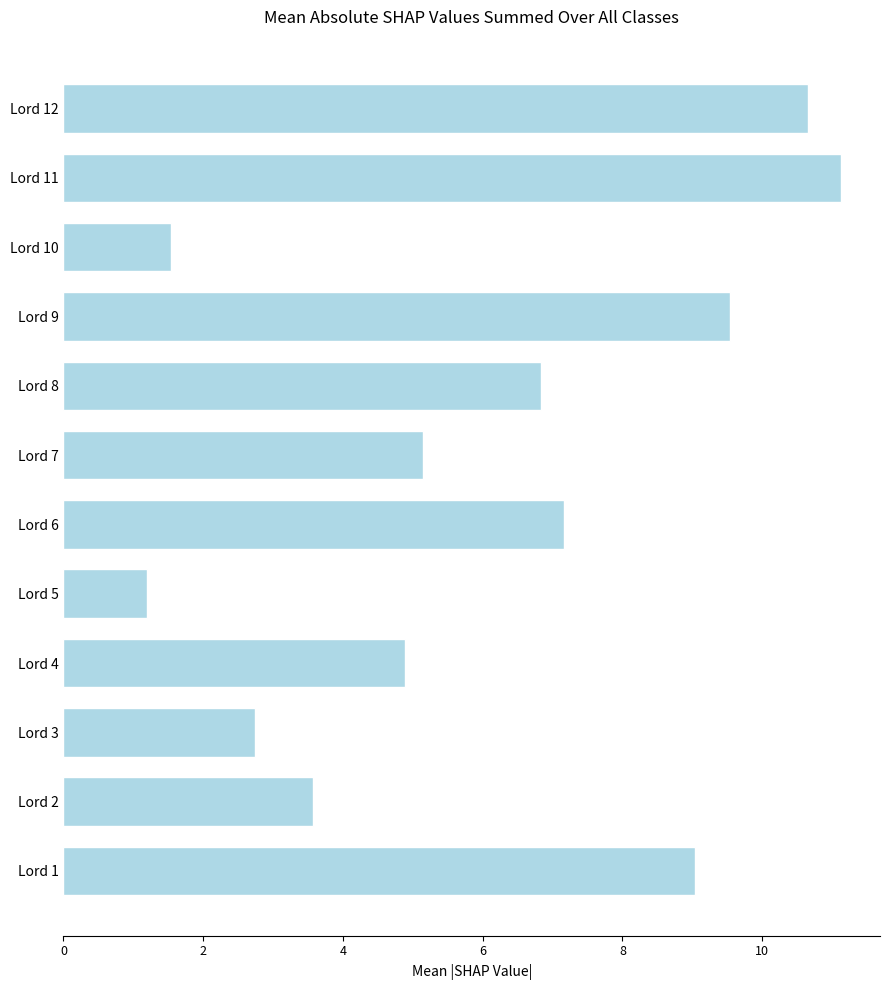

What is the sum of all values?

73.4